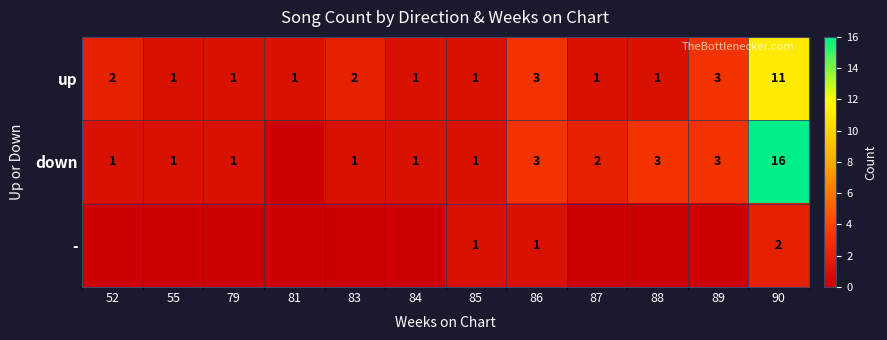

What is the sum of the down values at 83 and 87?

3